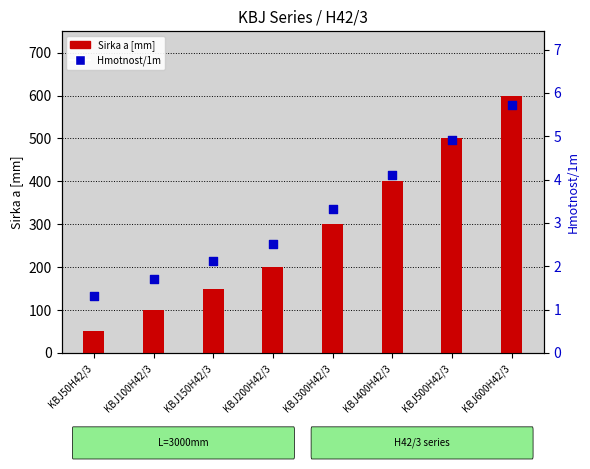

What are all the series names shown in the legend?

Sirka a [mm], Hmotnost/1m